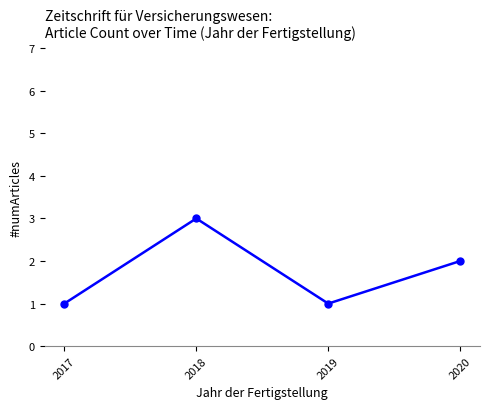

What is the change in value from 2017 to 2018?

+2